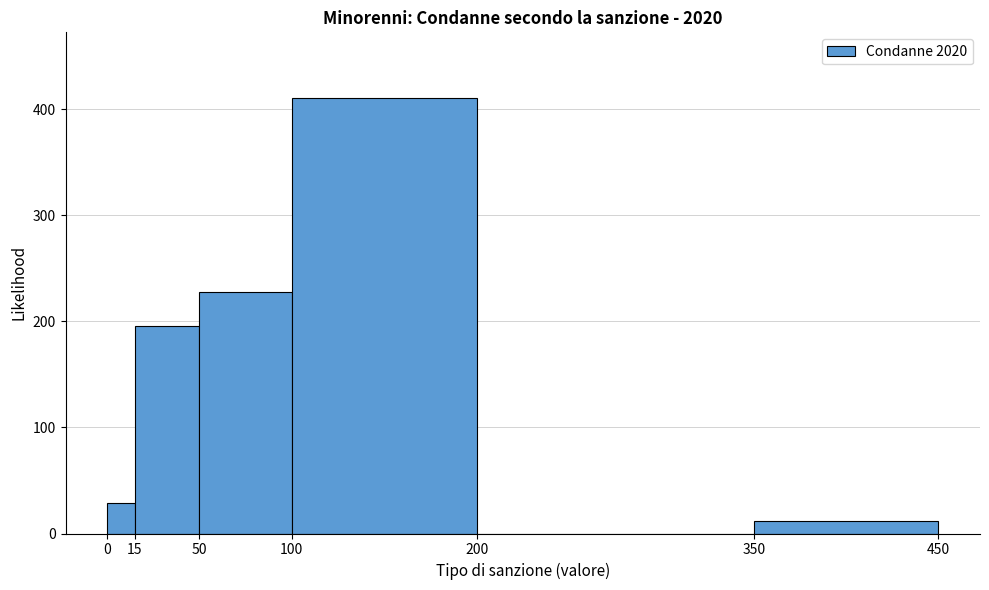

Reading left to right, list every bar in this chart as the range it spans on the x-axis followed by its height. The values are not printed on the chart, so give them approximately, as read against the axis.

0 to 15: 30
15 to 50: 200
50 to 100: 230
100 to 200: 410
200 to 350: 0
350 to 450: 10